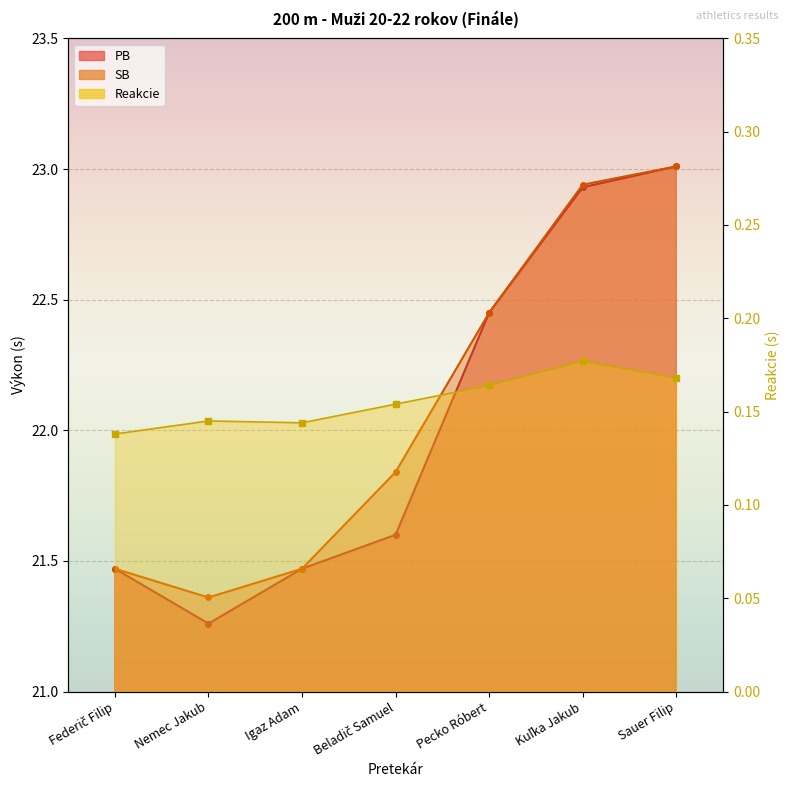

Which series changed the most between Nemec Jakub and Kuľka Jakub?

PB